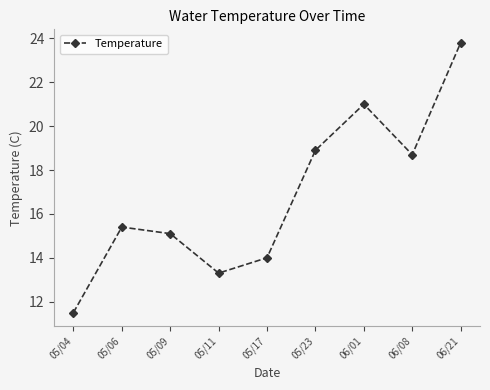

Approximately how many times larger is the value at 05/06 compared to 06/01?

0.7